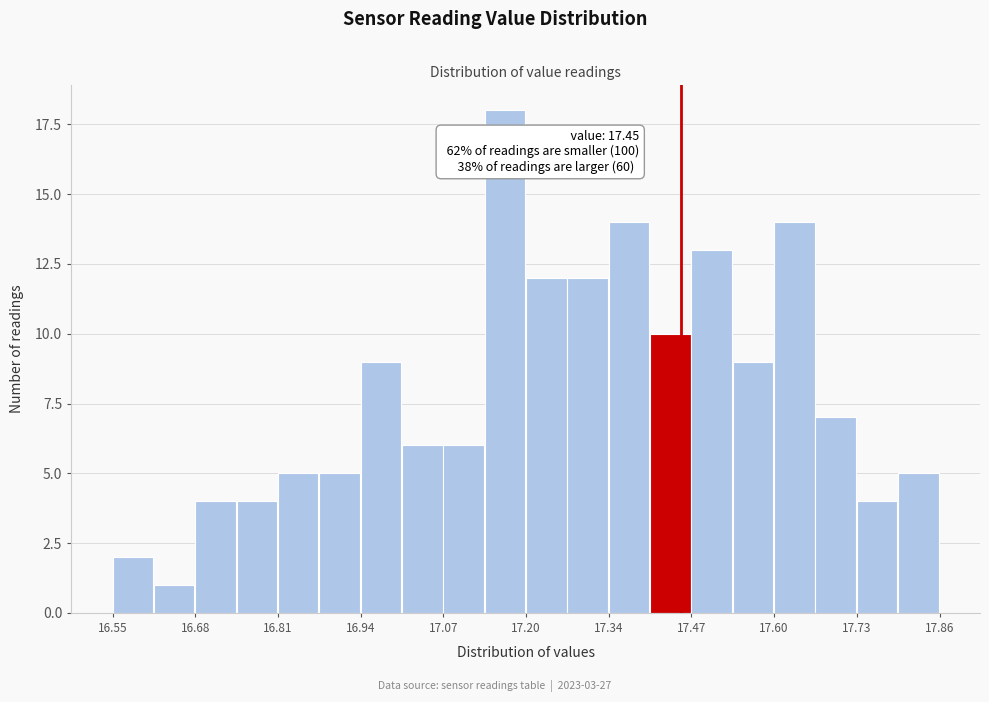

Around what value on the x-axis is the tallest bar? Give the approximate position of its centre, as read against the axis.

17.18